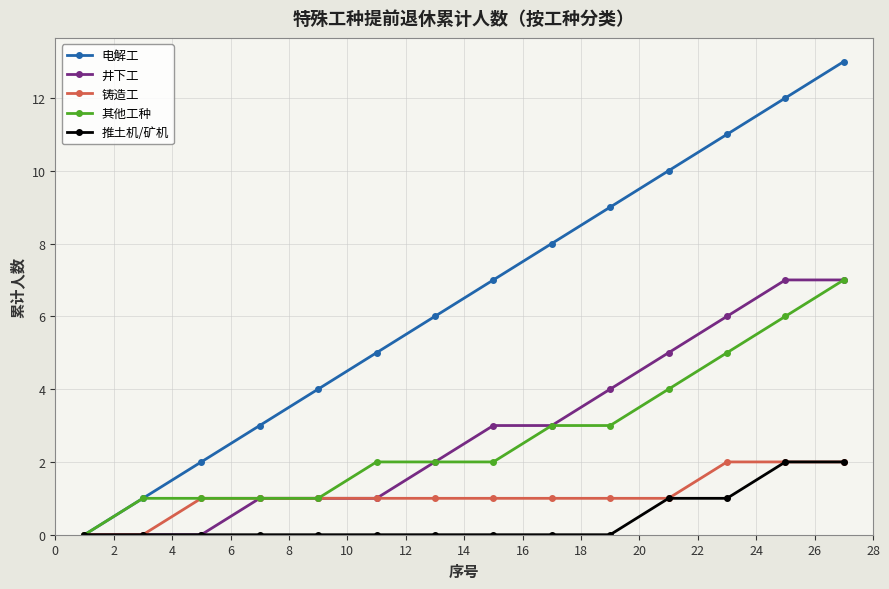

Reading left to right, transcribe all the data shown in this chart.

电解工: 0	1	2	3	4	5	6	7	8	9	10	11	12	13
井下工: 0	0	0	1	1	1	2	3	3	4	5	6	7	7
铸造工: 0	0	1	1	1	1	1	1	1	1	1	2	2	2
其他工种: 0	1	1	1	1	2	2	2	3	3	4	5	6	7
推土机/矿机: 0	0	0	0	0	0	0	0	0	0	1	1	2	2